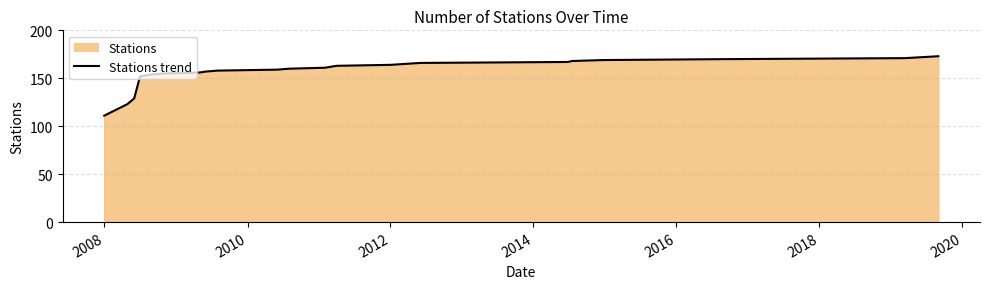

Count the number of categories in the chart.

22